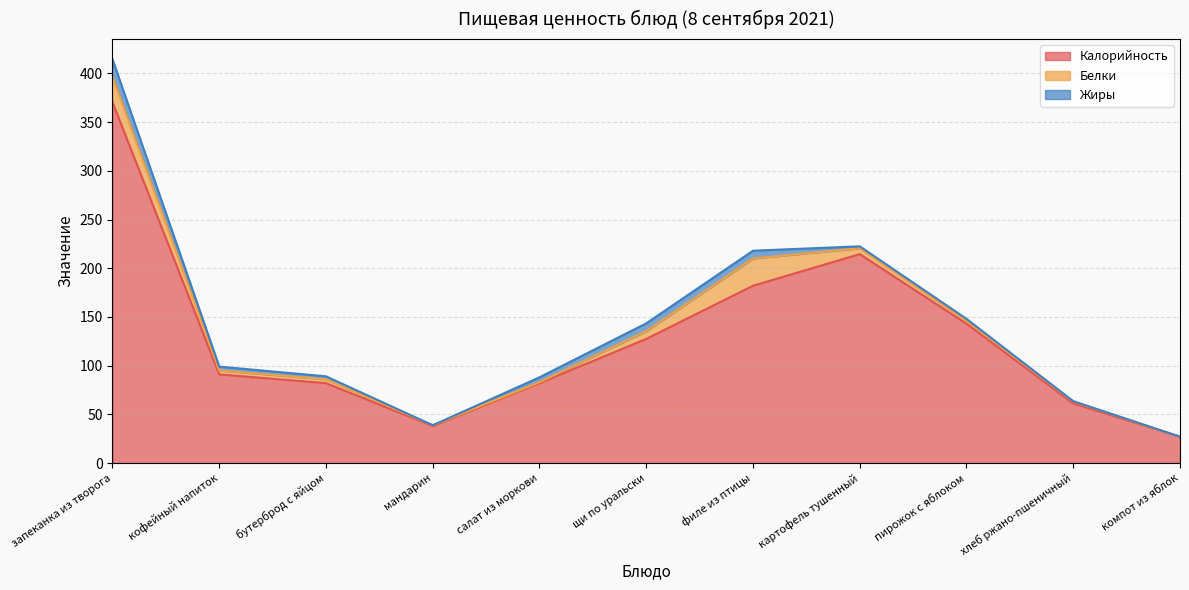

How many interior local peaks does the Калорийность series have?

1